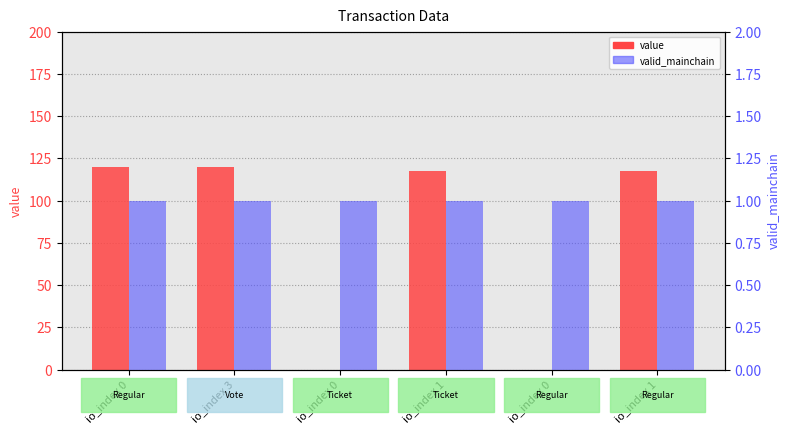

How many bars are there in each group?

2